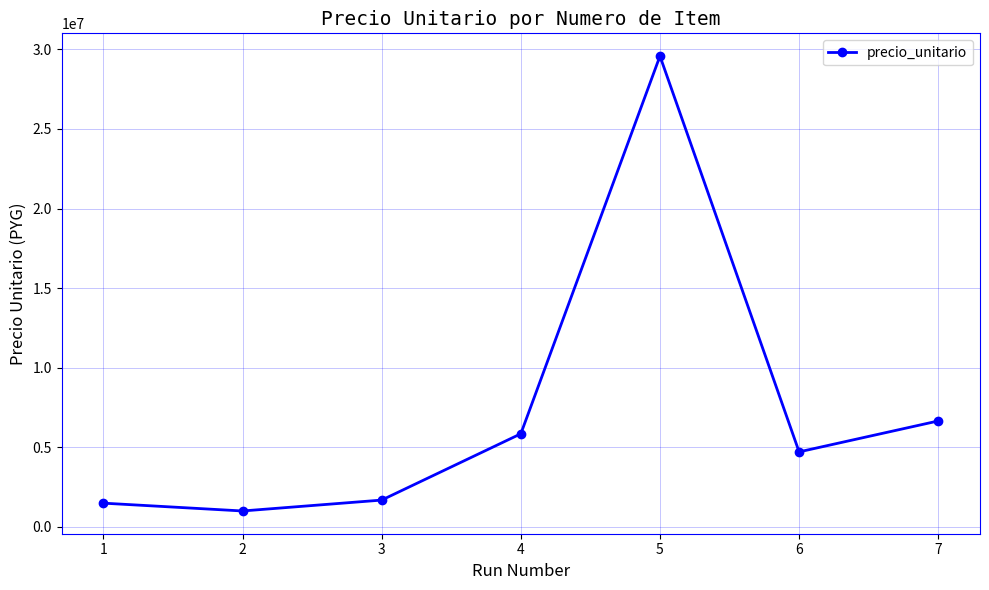

Reading right to left, extract all data points from this chart.

7=6660000	6=4717500	5=29575000	4=5854103	3=1690000	2=1005797	1=1497600